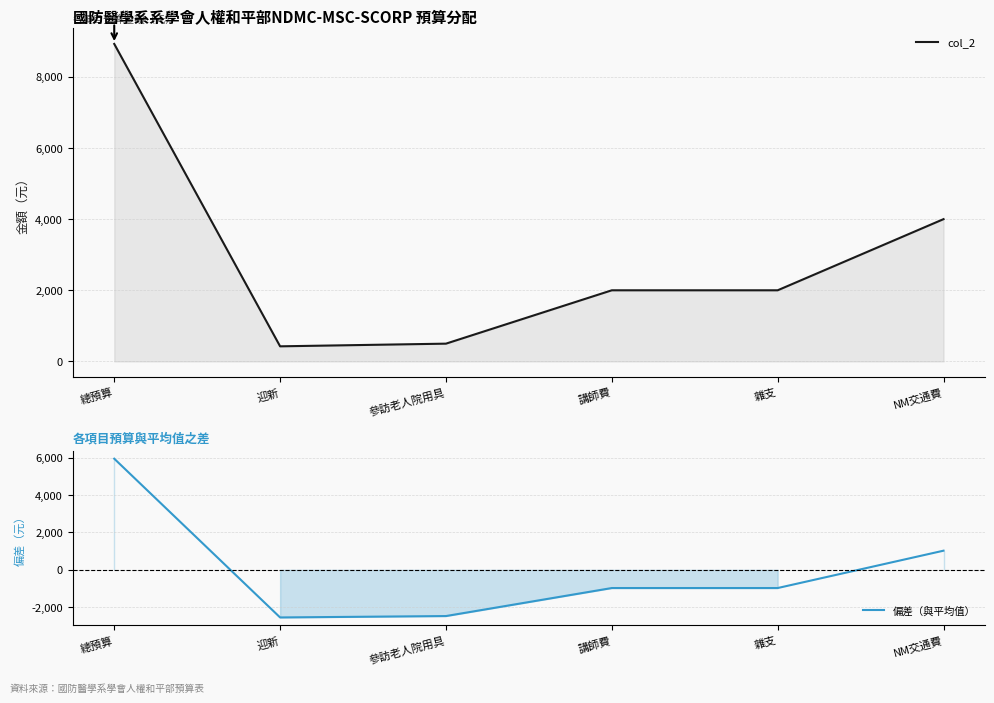

True or false: 偏差（與平均值） has a value of -975 at 講師費.

True